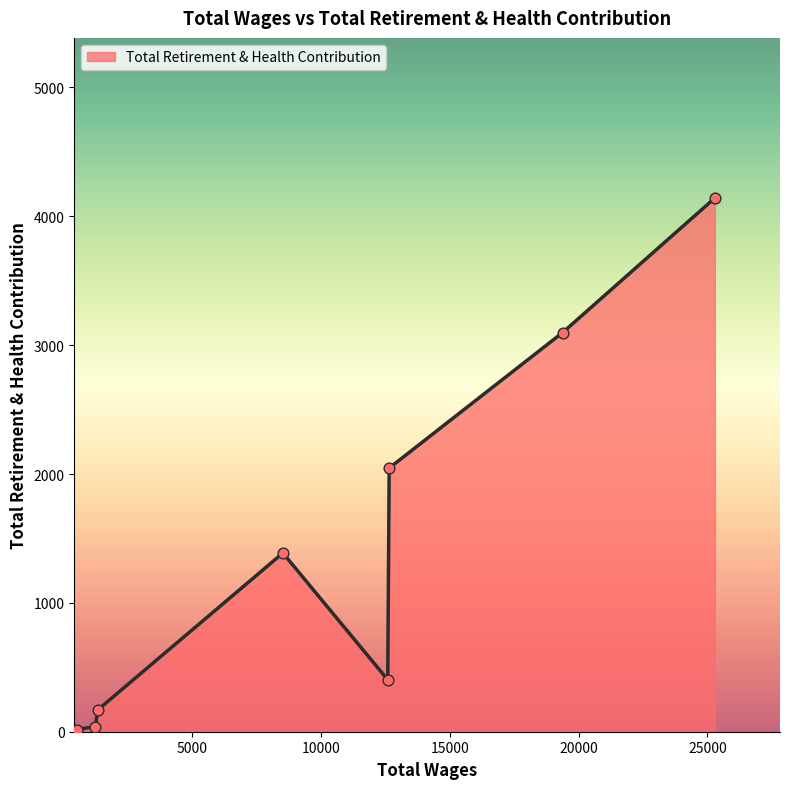

What is the difference between the maximum and second lowest values?

4102